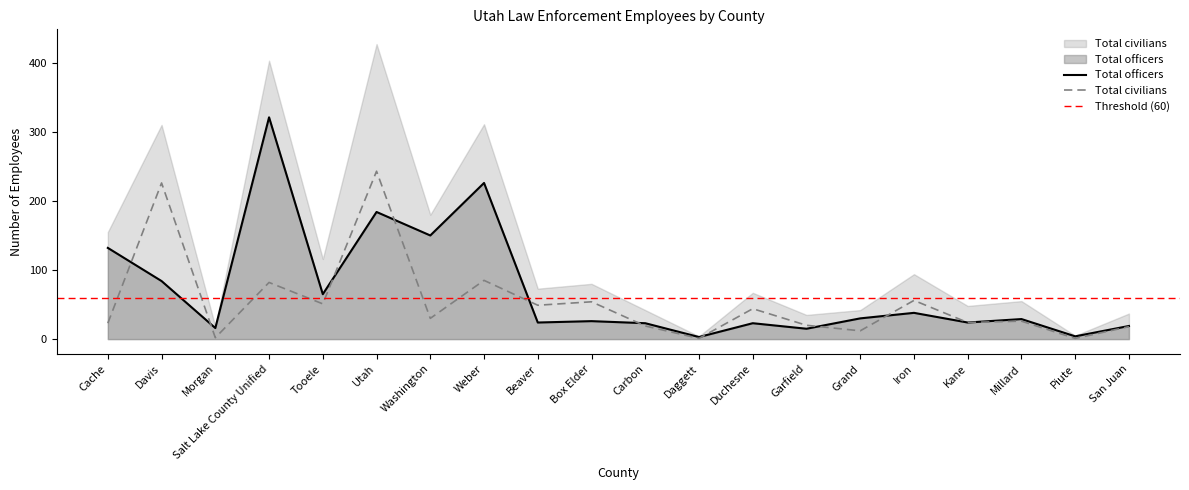

What position from the right is Piute?

2